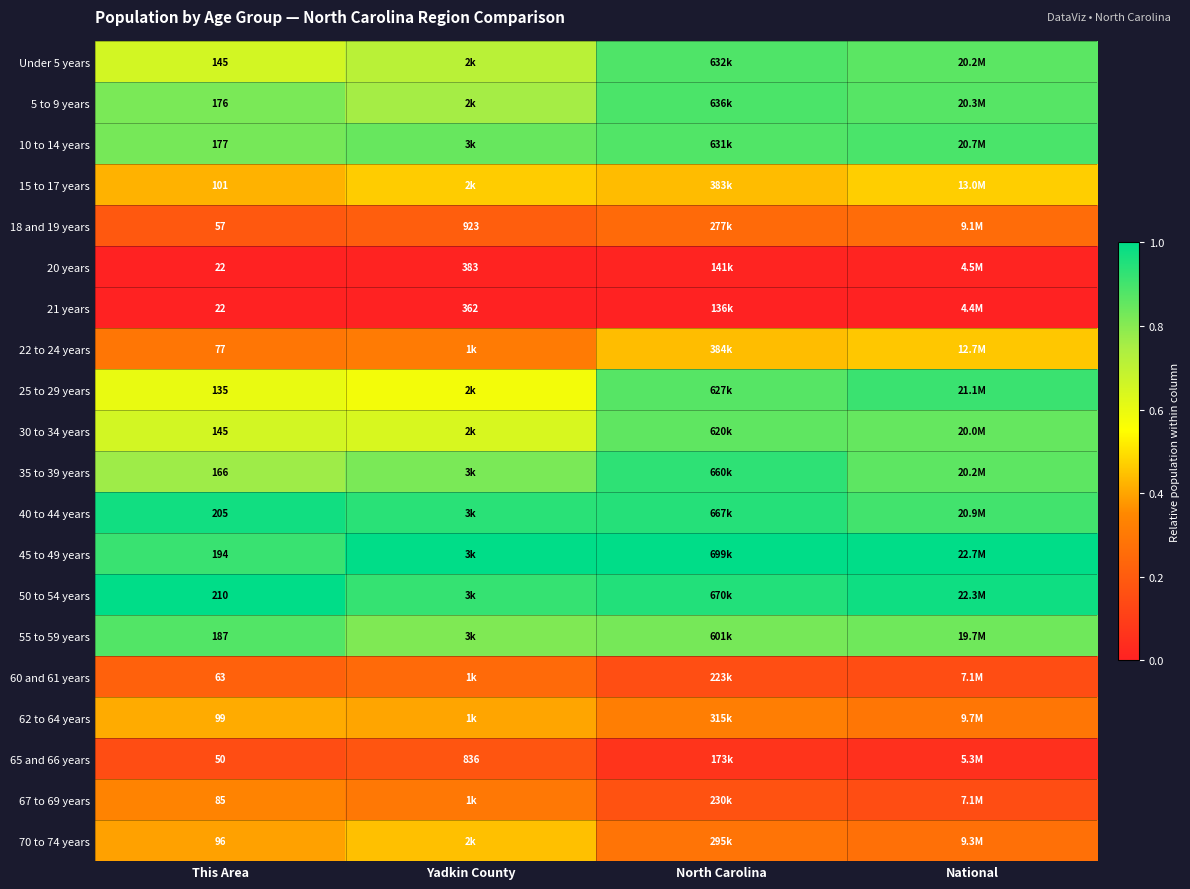

At which label is 25 to 29 years closest to 0?

Yadkin County